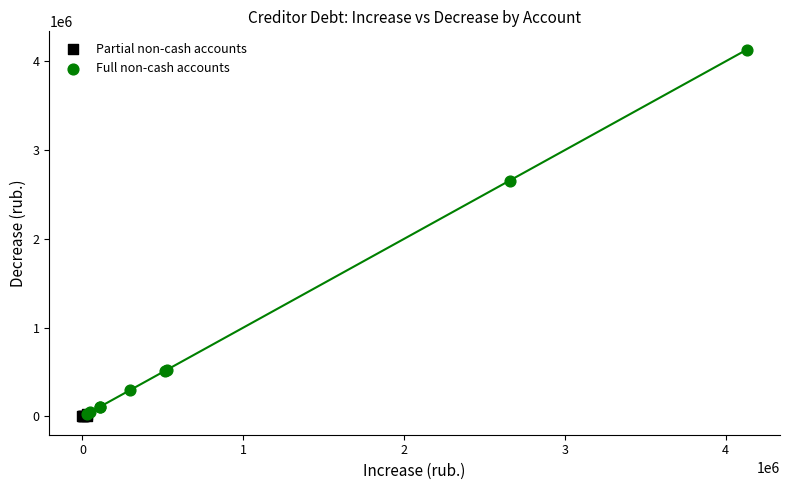

Which series has the largest Y range (max minus min)?

Full non-cash accounts